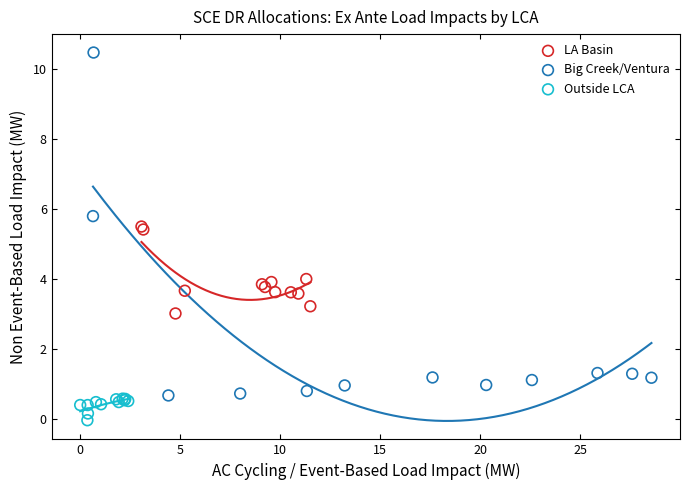

What are all the series names shown in the legend?

LA Basin, Big Creek/Ventura, Outside LCA